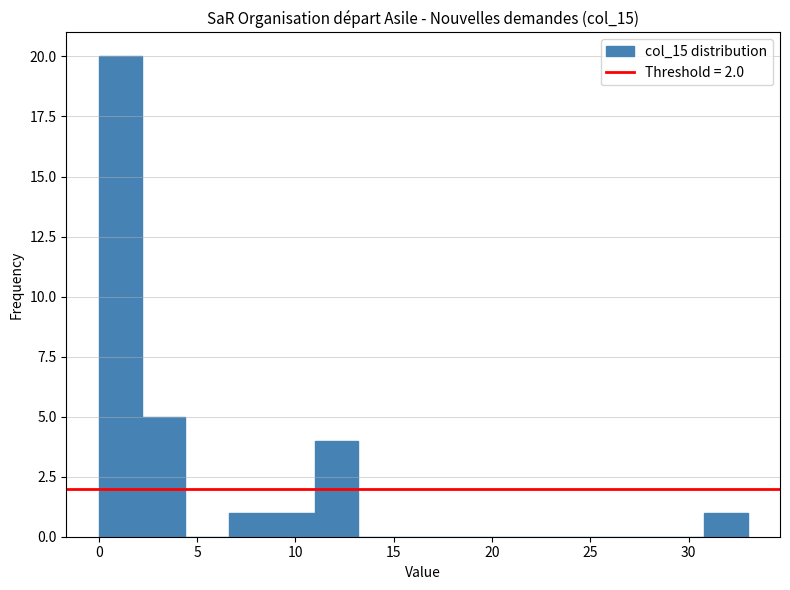

Over which range of the x-axis is the bar tallest?

0.0 to 2.2